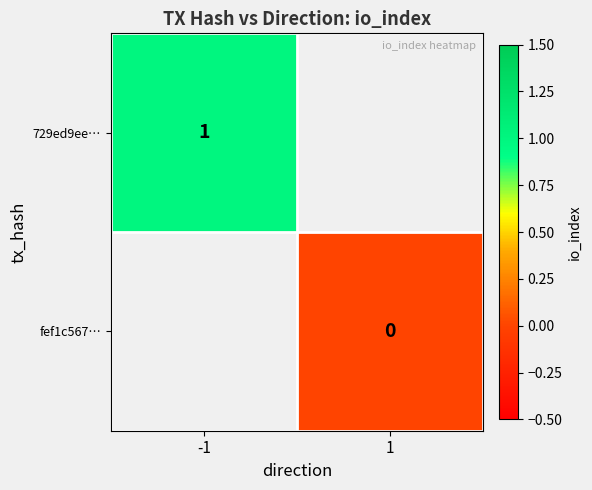

Between 1 and -1, which is larger?

-1